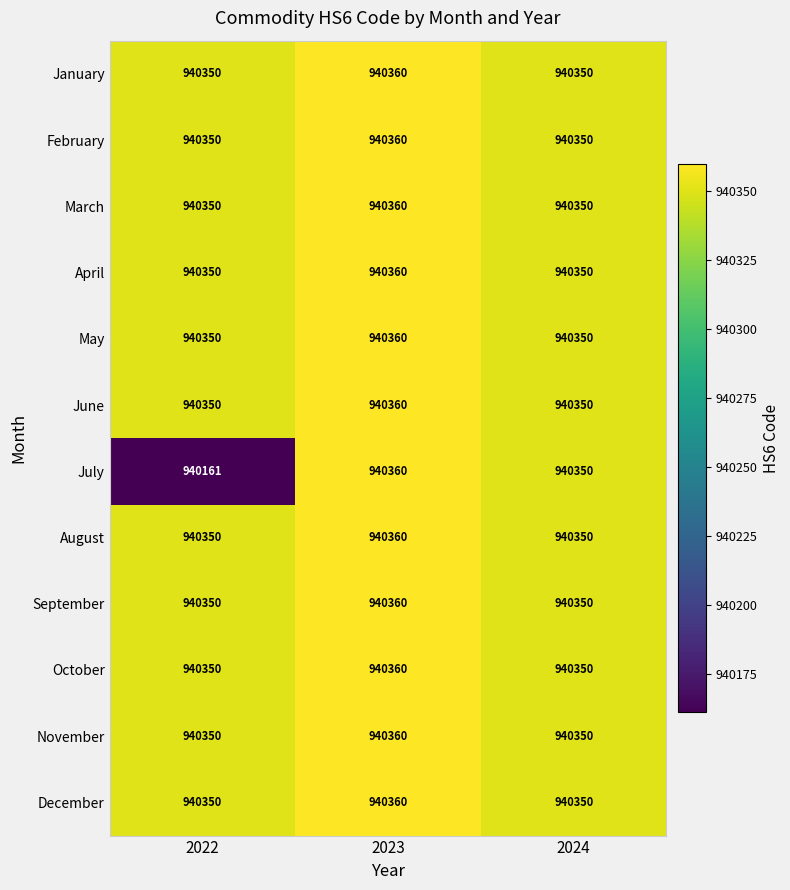

What is the difference between the highest and lowest values at 2022?

189